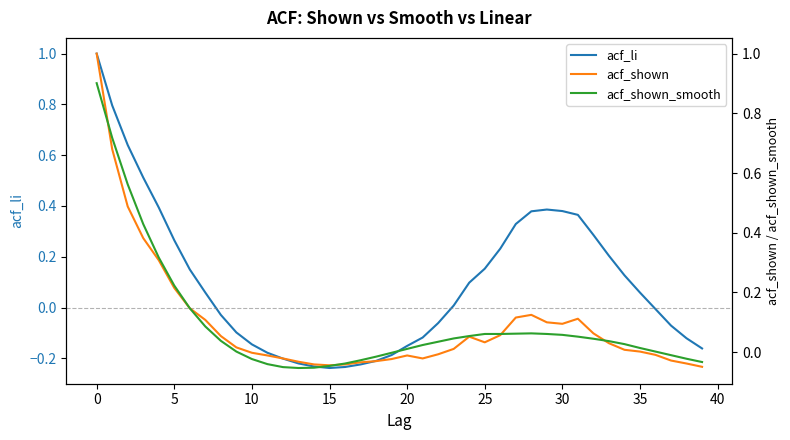

What is the sum of all acf_shown_smooth values?

3.7